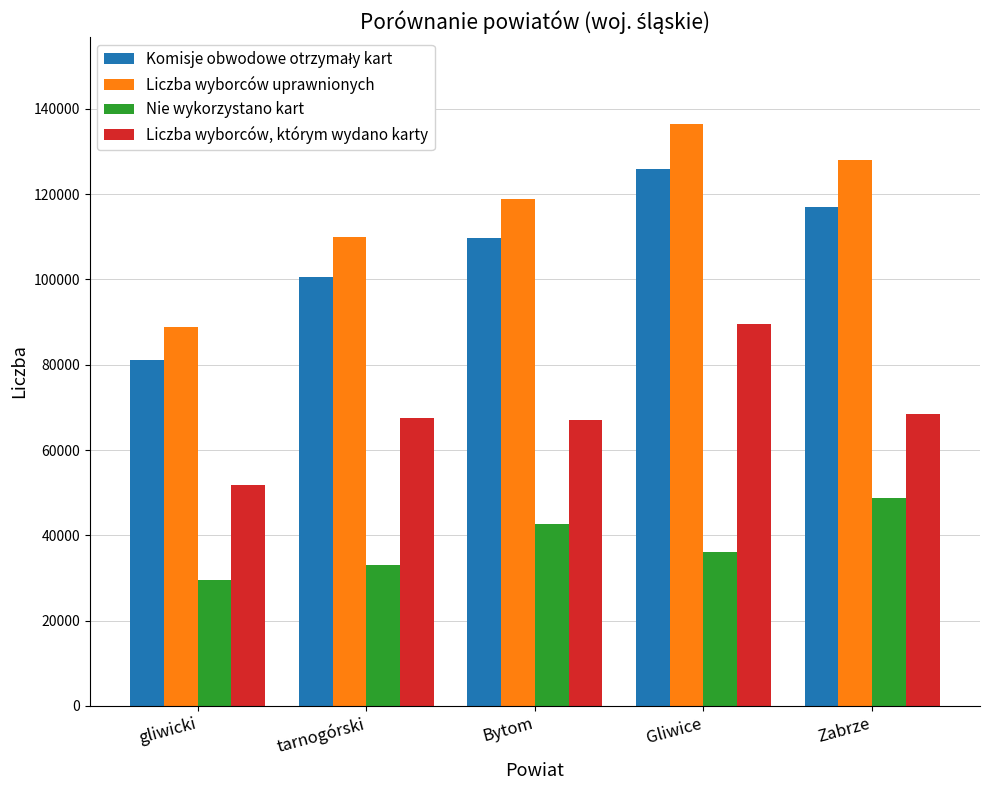

At which label does Nie wykorzystano kart reach its minimum?

gliwicki